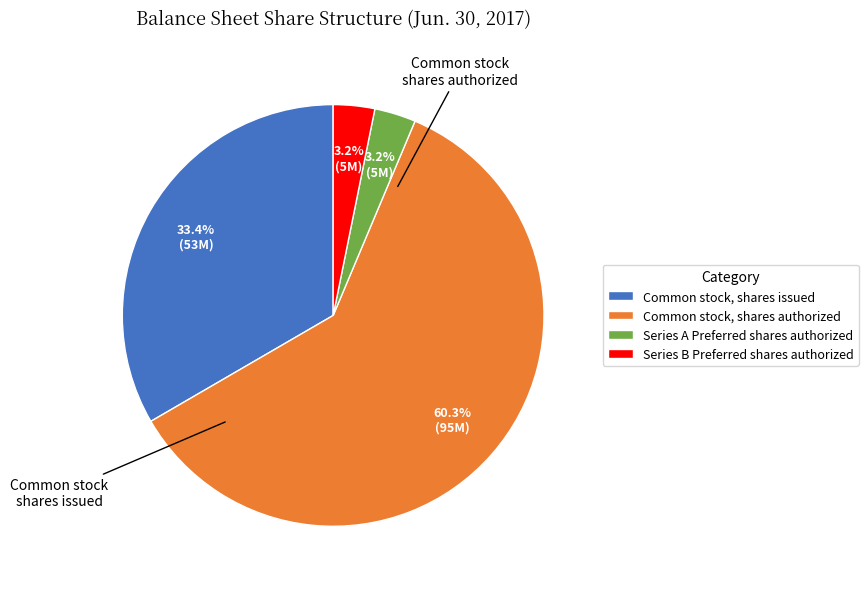

To the nearest percent, what portion does Common stock, shares authorized represent?

60%